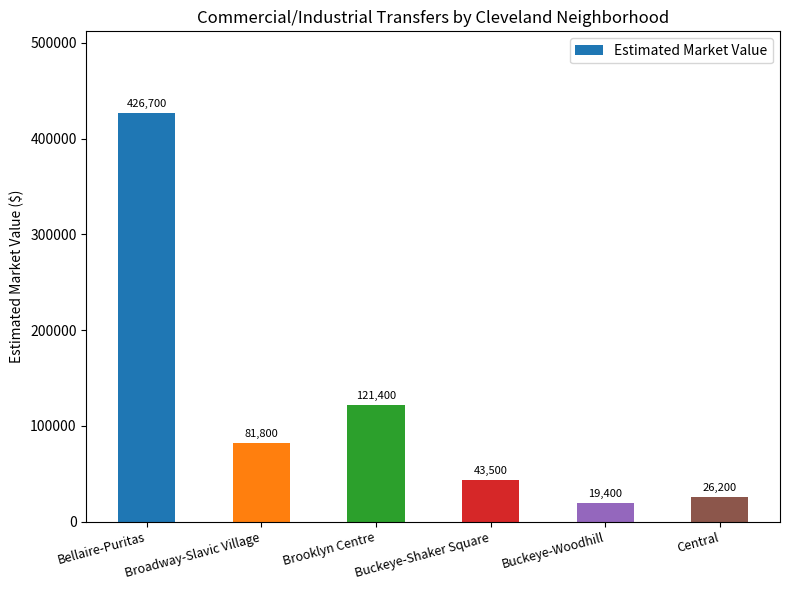

What is the value of the 6th bar from the left?

26200